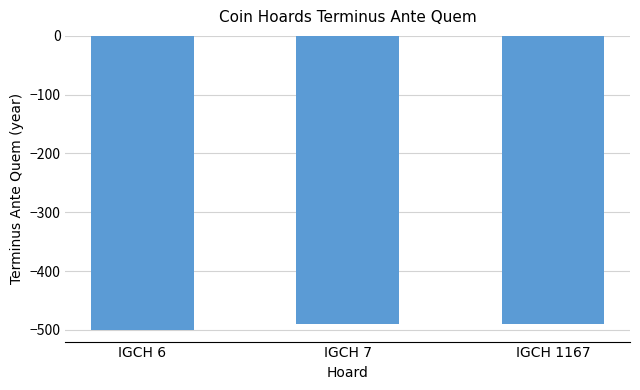

Read the value at IGCH 1167, to the nearest 10.

-490